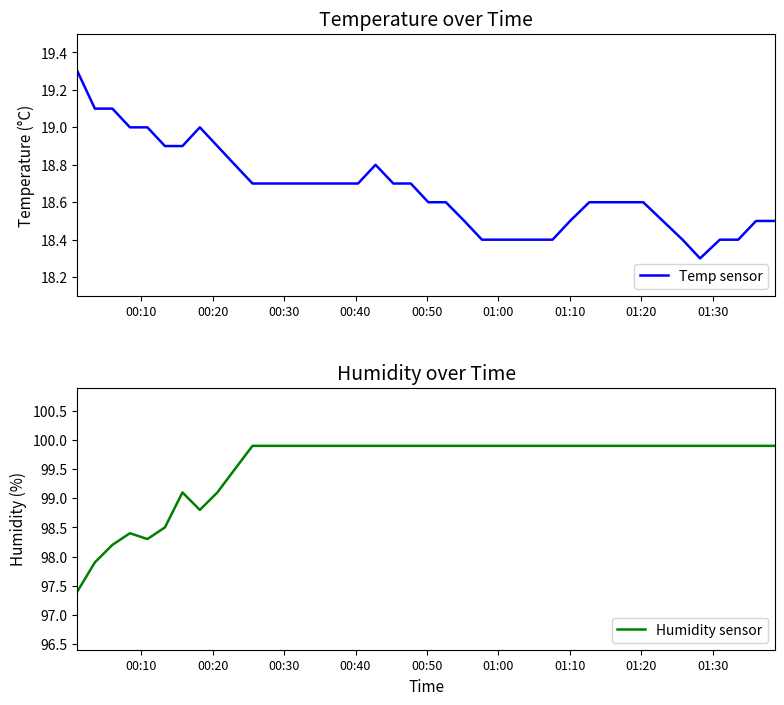

Reading left to right, extract all data points from this chart.

Temp sensor: 19.3	19.1	19.1	19.0	19.0	18.9	18.9	19.0	18.9	18.8	18.7	18.7	18.7	18.7	18.7	18.7	18.7	18.8	18.7	18.7	18.6	18.6	18.5	18.4	18.4	18.4	18.4	18.4	18.5	18.6	18.6	18.6	18.6	18.5	18.4	18.3	18.4	18.4	18.5	18.5
Humidity sensor: 97.4	97.9	98.2	98.4	98.3	98.5	99.1	98.8	99.1	99.5	99.9	99.9	99.9	99.9	99.9	99.9	99.9	99.9	99.9	99.9	99.9	99.9	99.9	99.9	99.9	99.9	99.9	99.9	99.9	99.9	99.9	99.9	99.9	99.9	99.9	99.9	99.9	99.9	99.9	99.9